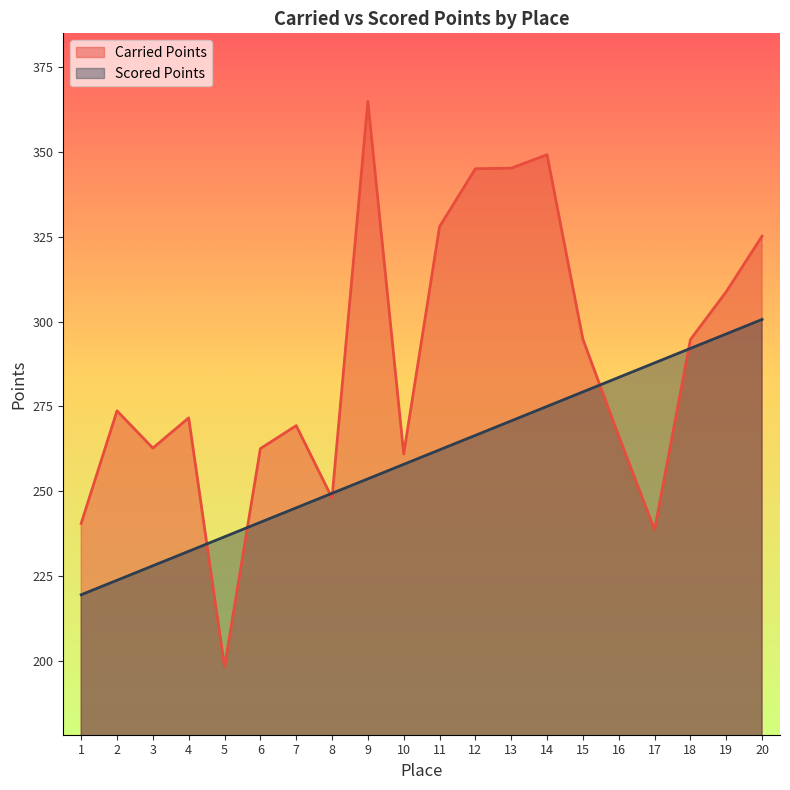

Rank the categories by Carried Points value from lowest to highest.

5, 17, 1, 8, 10, 6, 3, 16, 7, 4, 2, 18, 15, 19, 20, 11, 12, 13, 14, 9